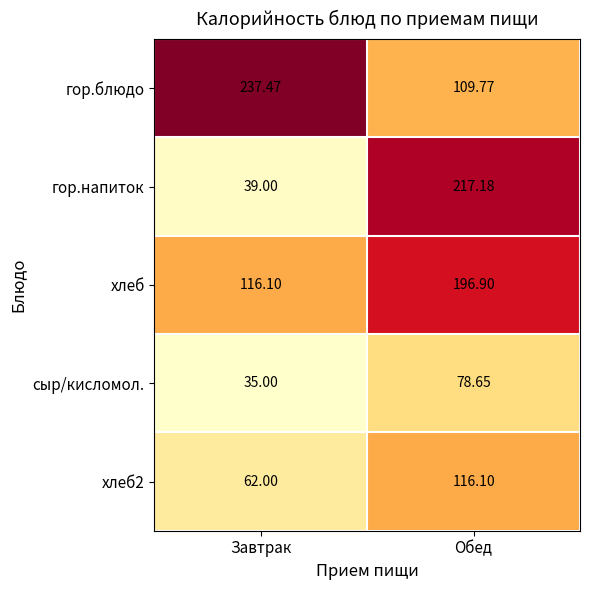

What is the total value across all series at Обед?

718.6